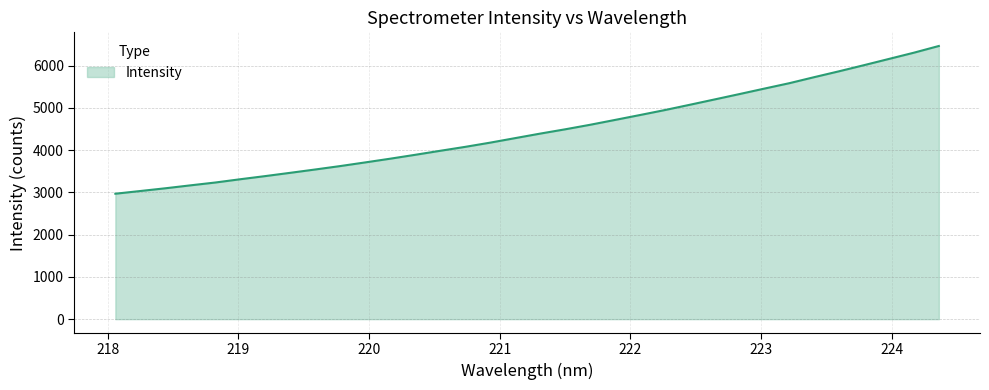

What is the difference between the maximum and minimum values?

3494.9